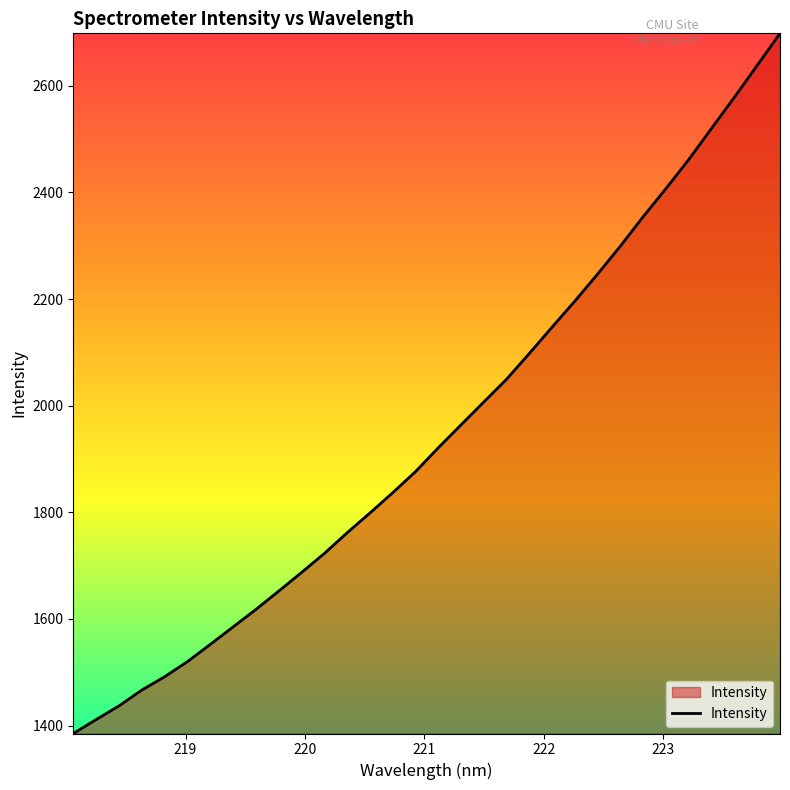

What is the difference between the maximum and minimum values?

1313.3